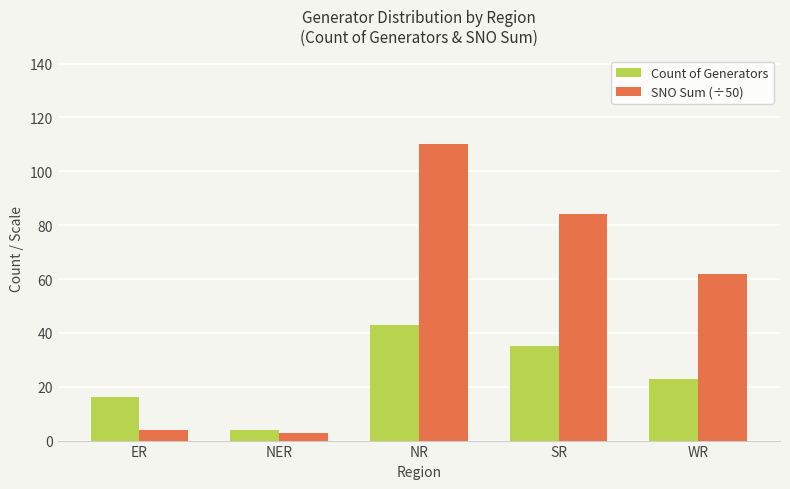

List the series in order of their peak value, lowest first.

Count of Generators, SNO Sum (÷50)